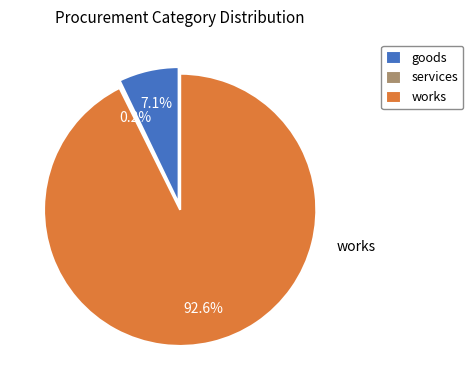

Does 13 represent more than half of the total?

No